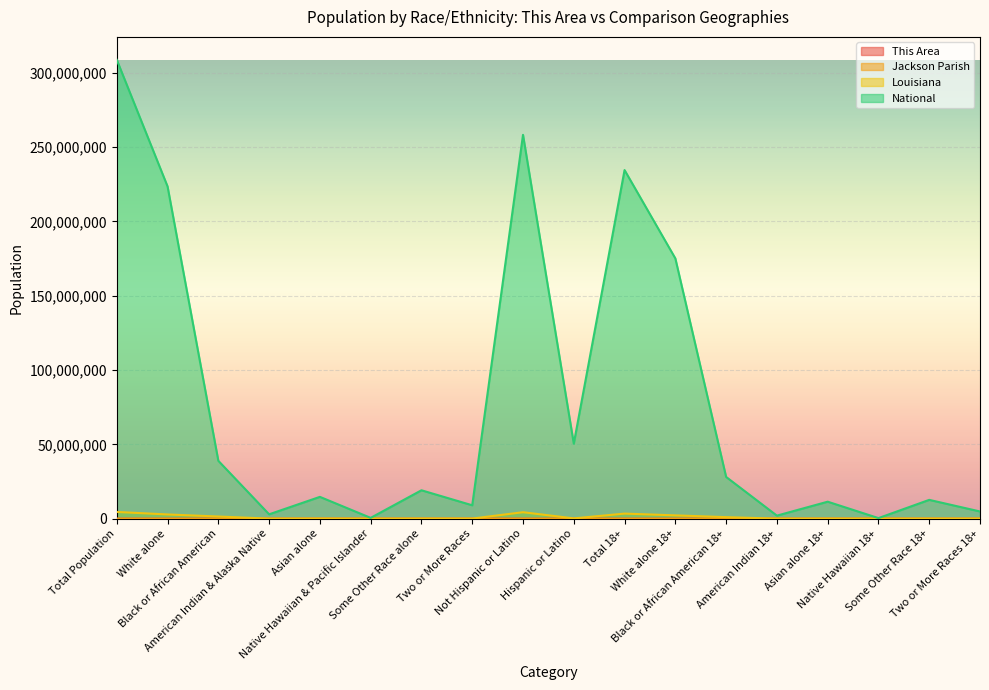

Rank the categories by This Area value from lowest to highest.

Asian alone 18+, Native Hawaiian & Pacific Islander, Native Hawaiian 18+, Asian alone, American Indian 18+, American Indian & Alaska Native, Two or More Races 18+, Some Other Race 18+, Two or More Races, Some Other Race alone, Hispanic or Latino, Black or African American 18+, Black or African American, White alone 18+, Total 18+, White alone, Not Hispanic or Latino, Total Population